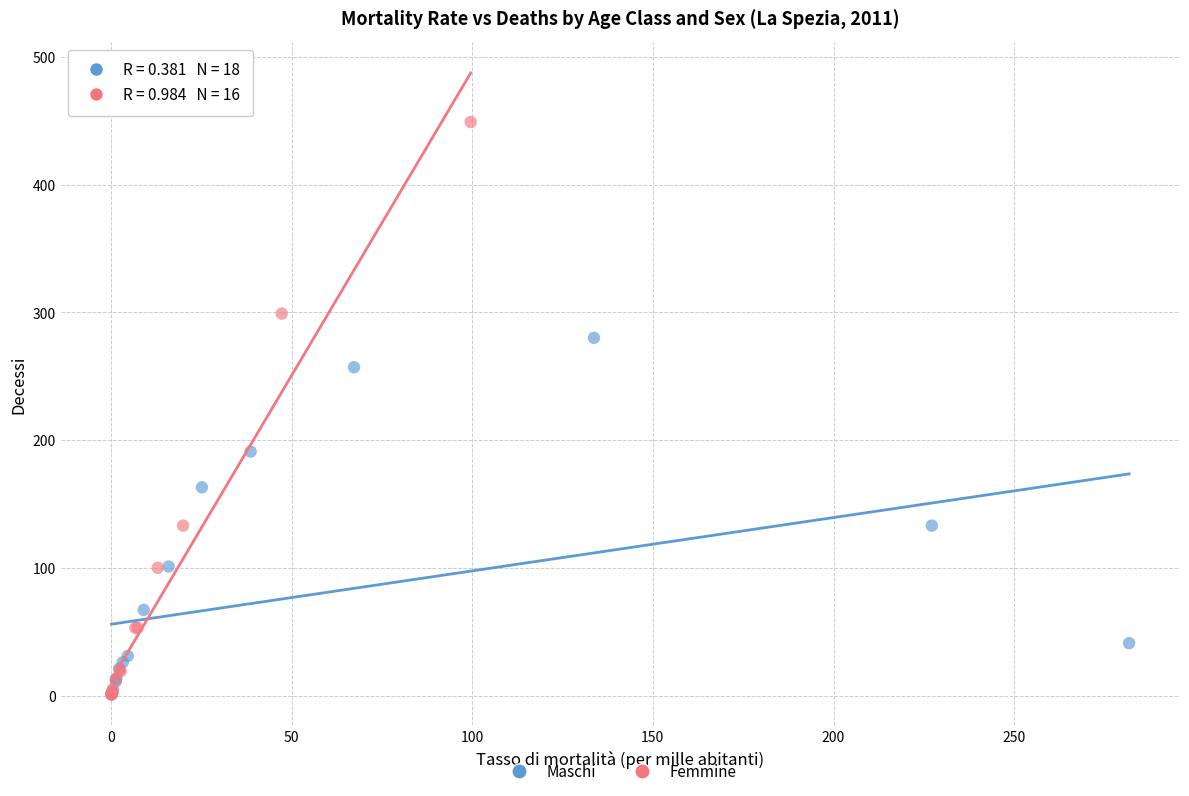

Which series contains the highest Y value?

Femmine